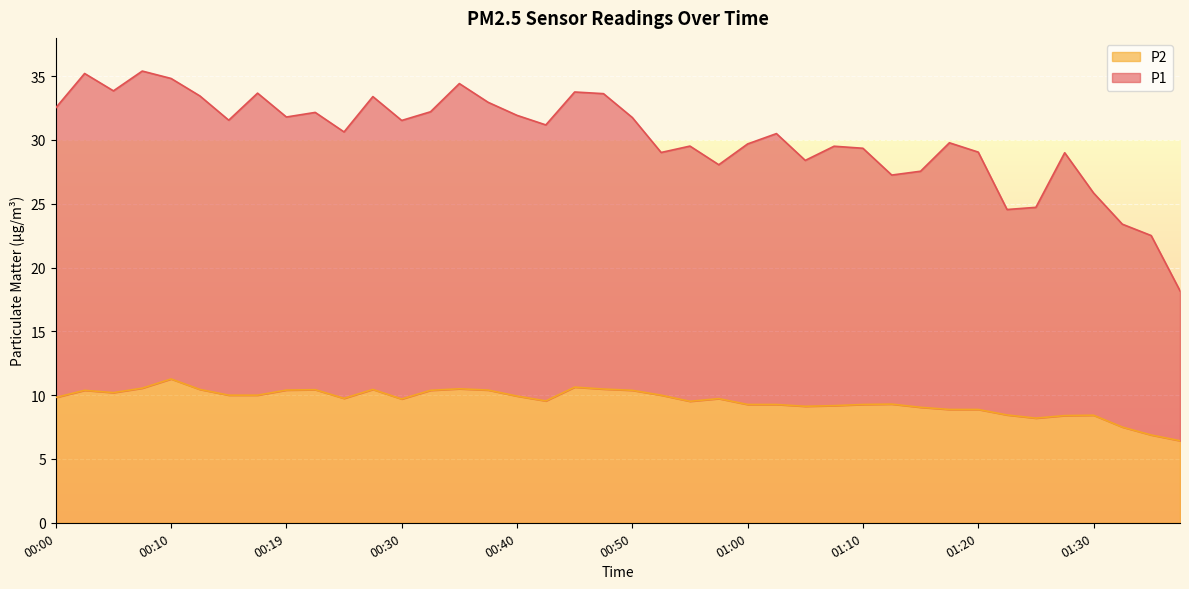

How many values in the P2 series exceed 9?

31